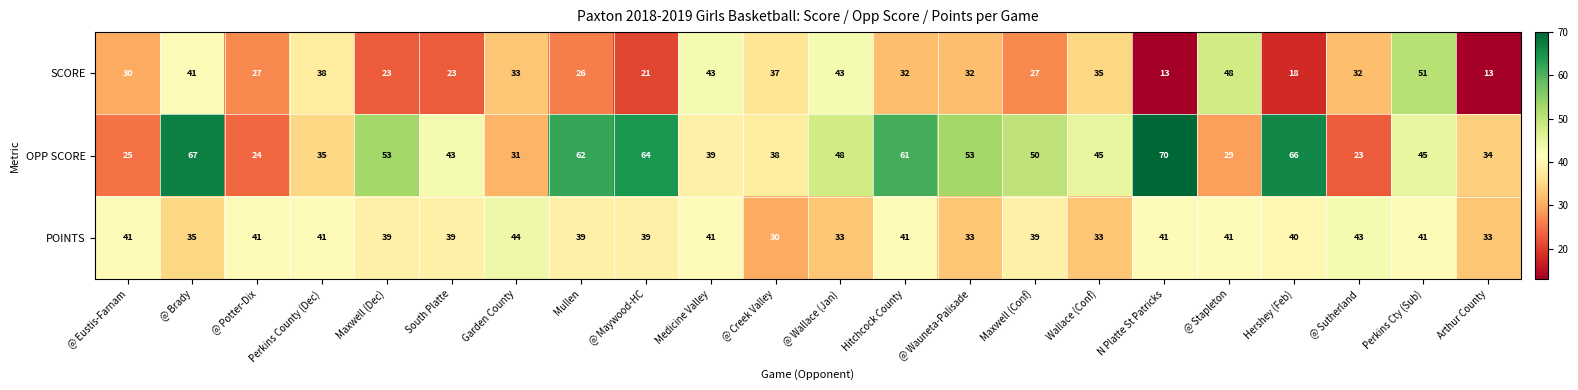

Is it true that OPP SCORE equals 24 at @ Potter-Dix?

True